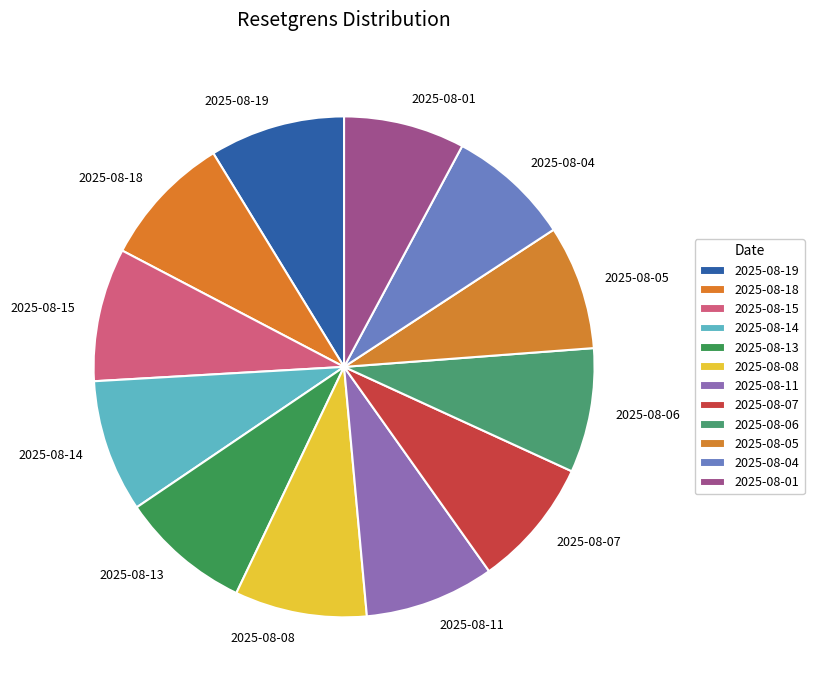

How many slices are in this pie chart?

12